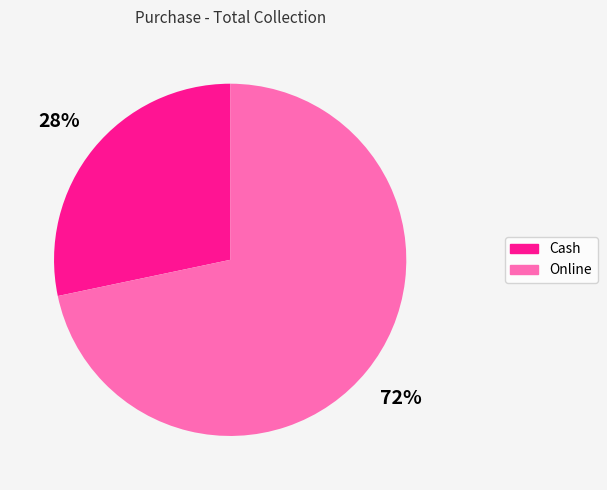

Approximately how many times larger is the value at Cash compared to Online?

0.4